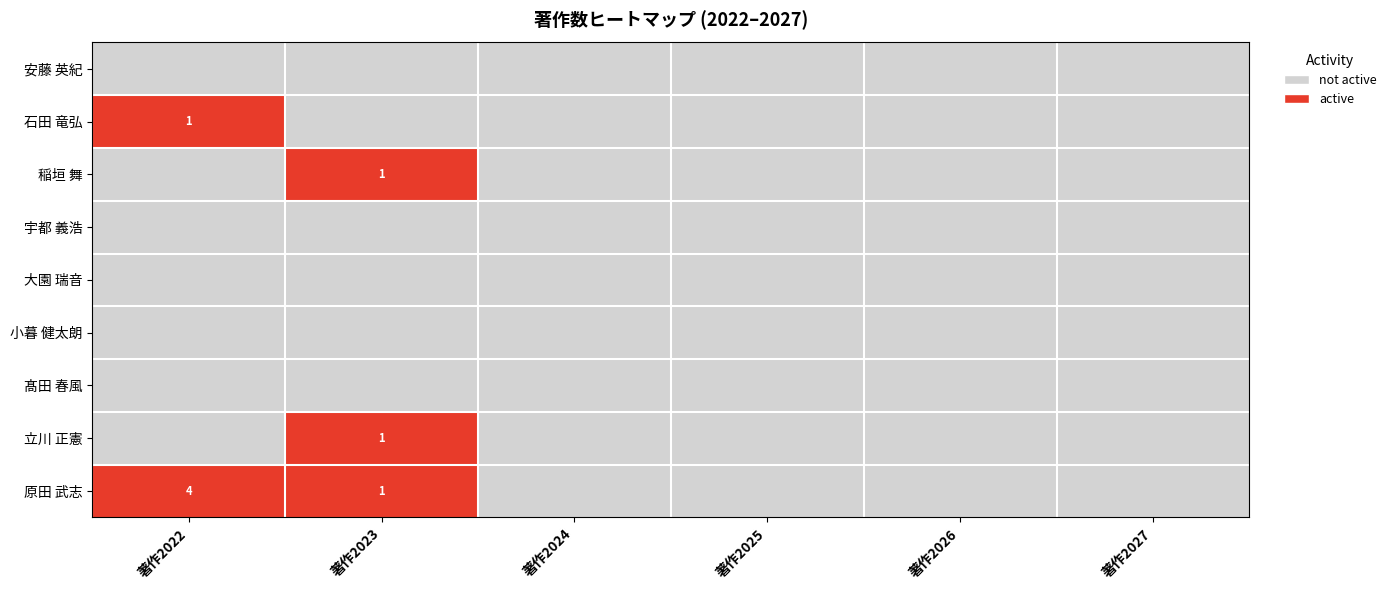

Where is 立川 正憲 nearest to the value 0?

著作2022